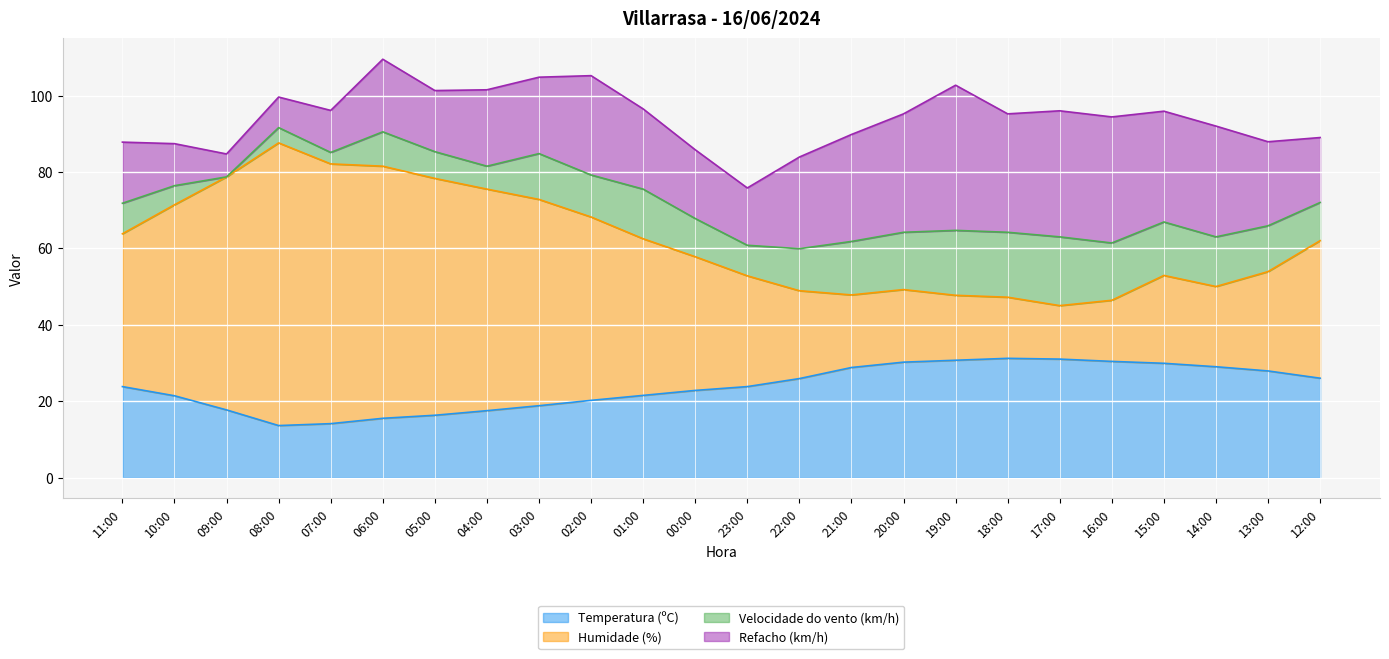

How many interior local peaks does the Temperatura (ºC) series have?

1